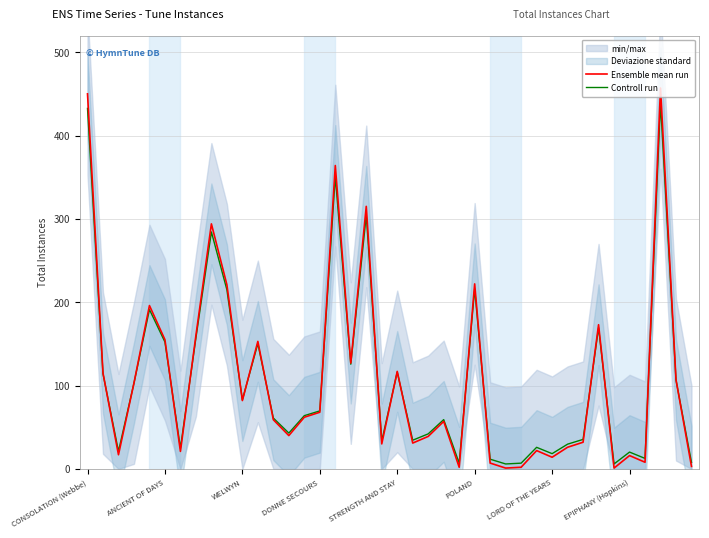

Is the value of Controll run at 19 greater than the value of Ensemble mean run at 23?

No